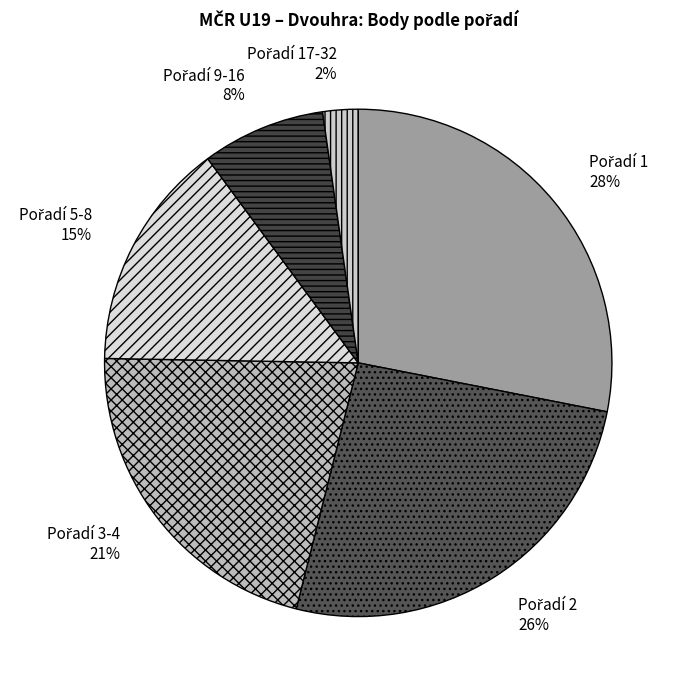

Is there any slice that represents more than half of the pie?

No